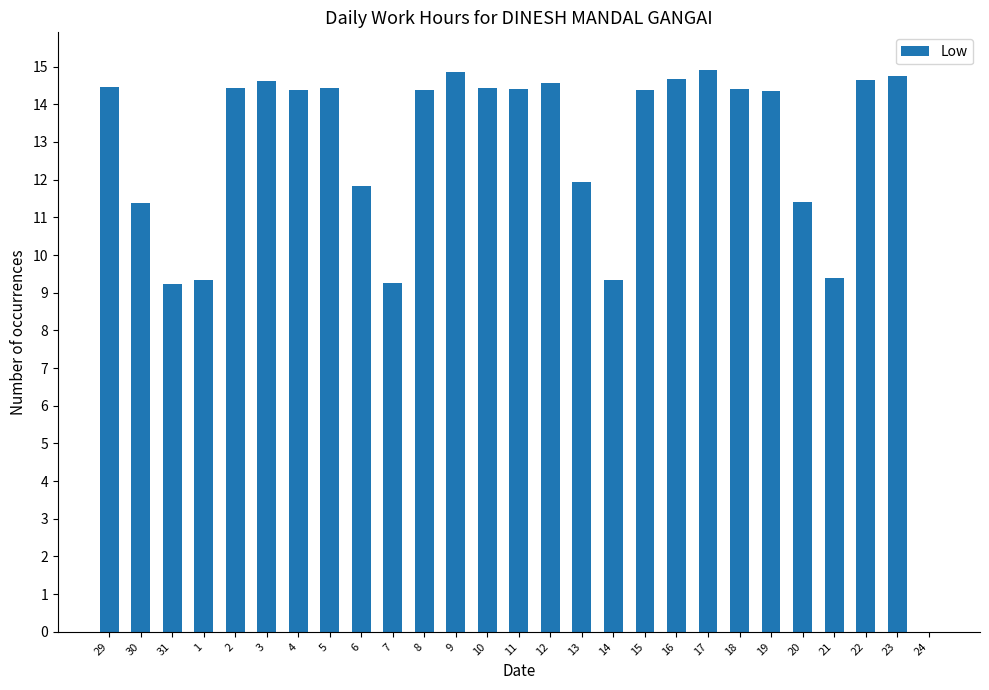

What is the sum of all values?

340.2